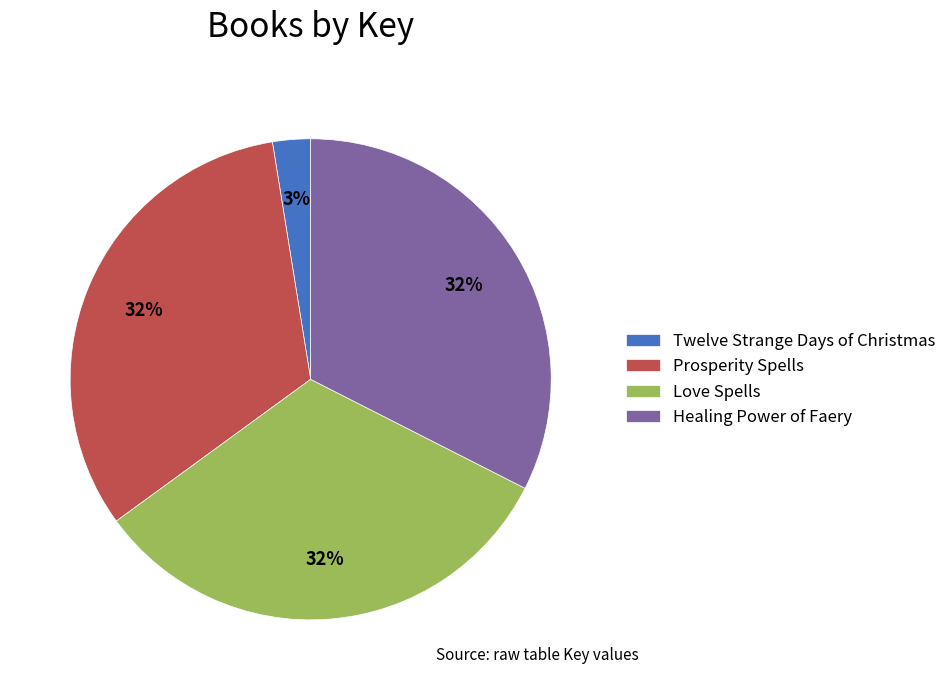

True or false: Twelve Strange Days of Christmas accounts for 13% of the total.

False